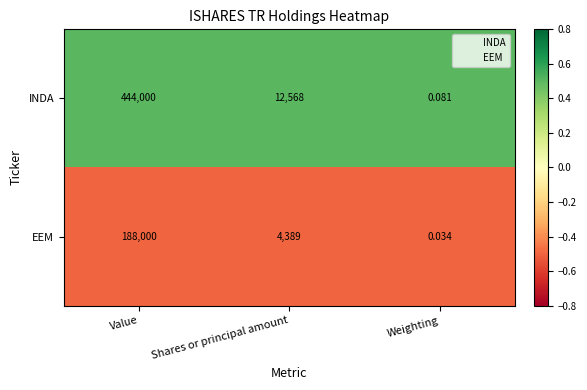

At which category is the sum across all series the highest?

Value